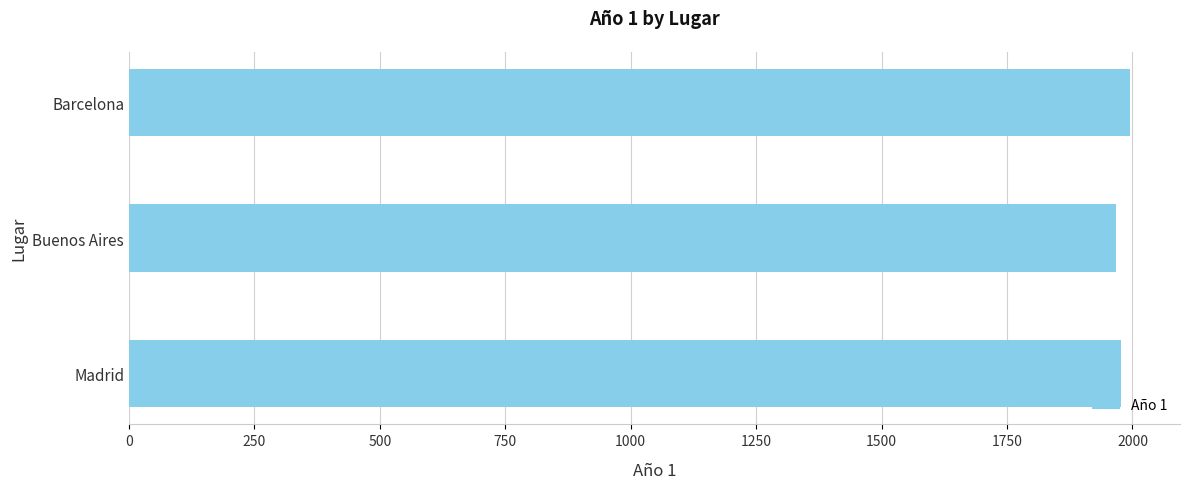

Is it true that the value at Buenos Aires is 1967?

True